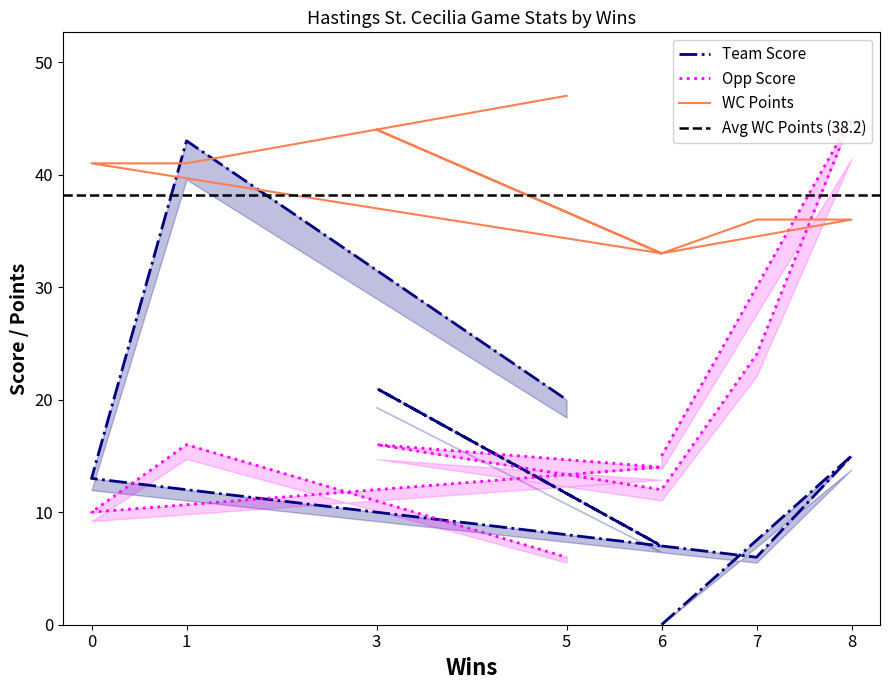

Is this an area chart (filled region under the line)?

No